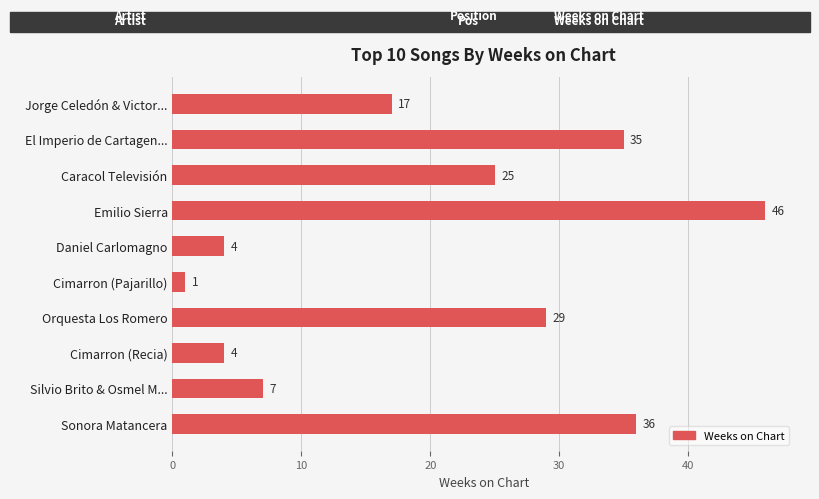

How many bars are there in total?

10